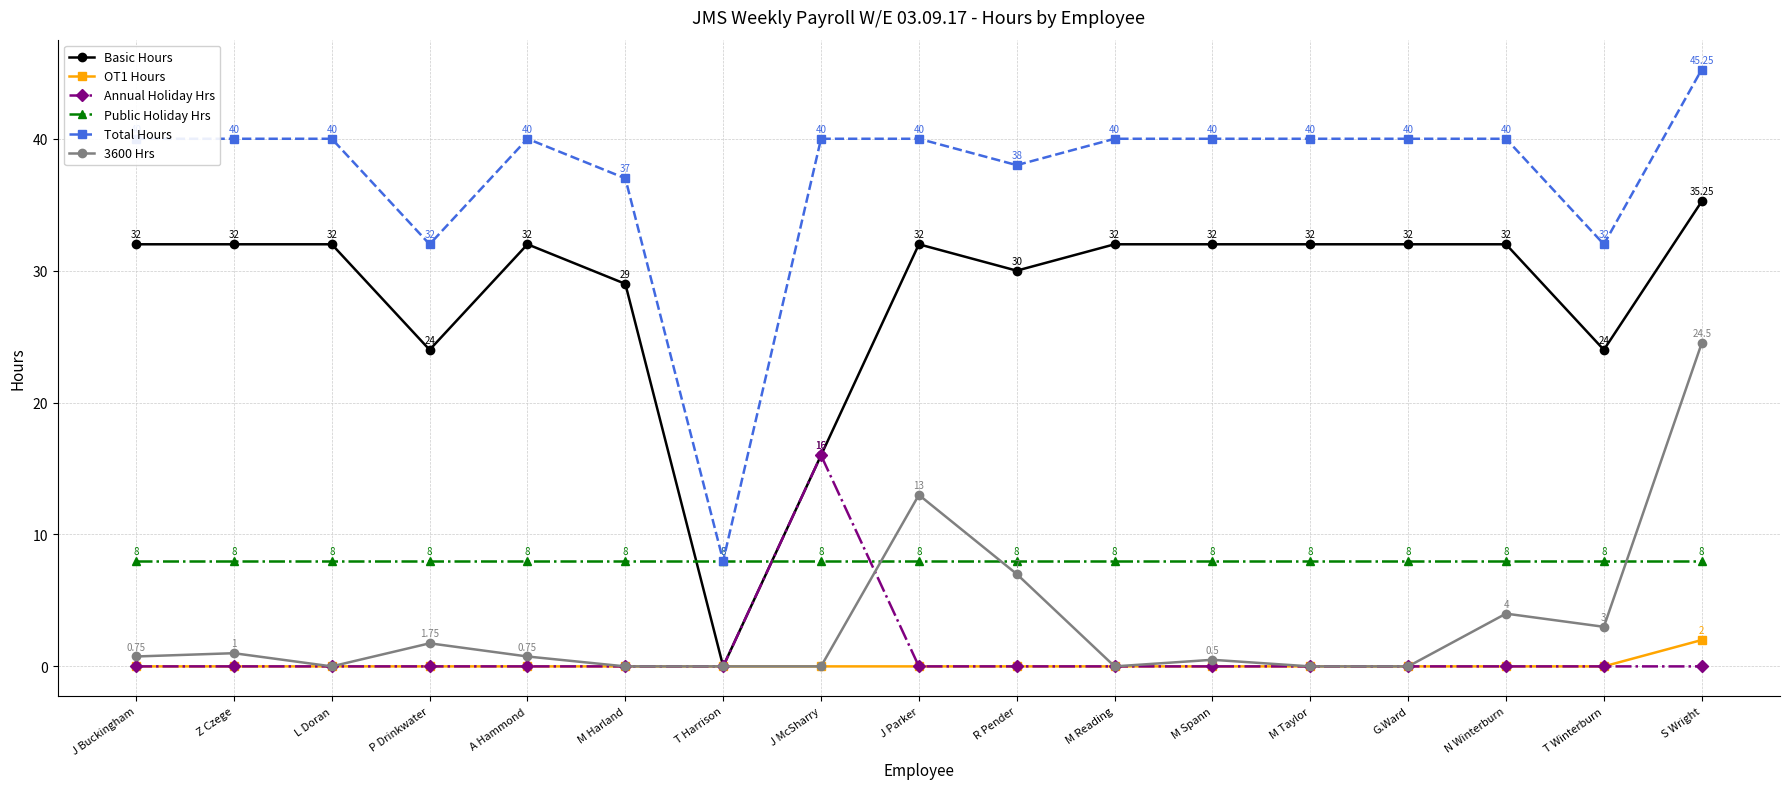

Which series has the largest total across all categories?

Total Hours